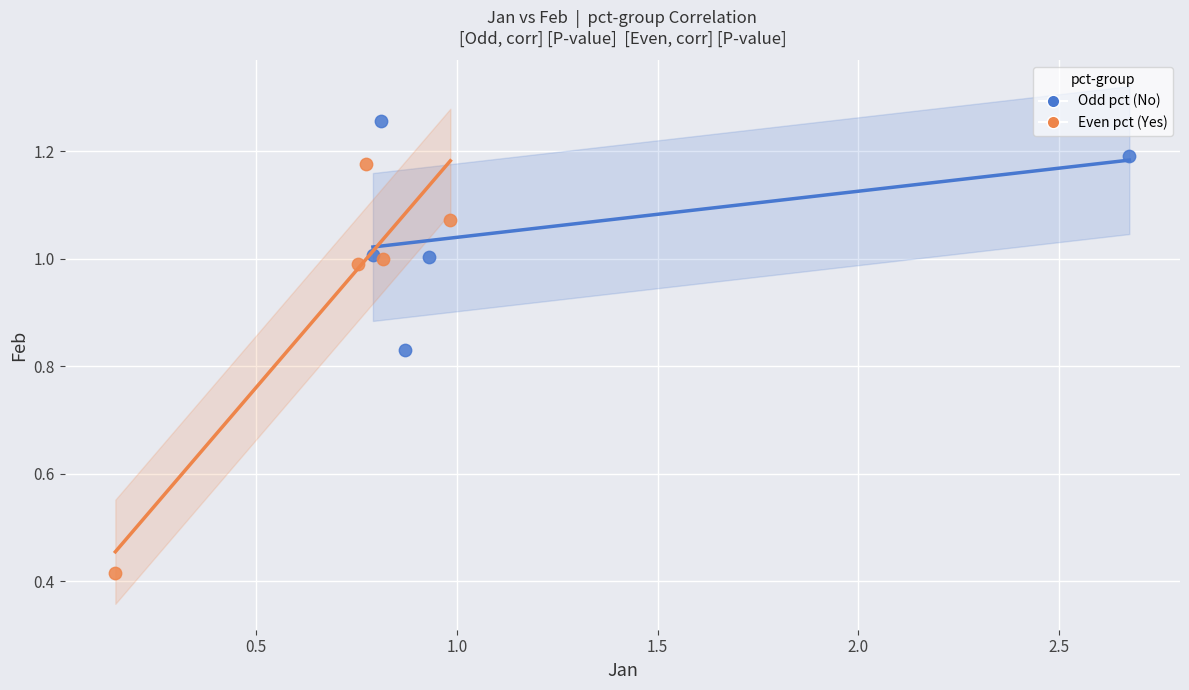

Which series has the widest spread of Y values?

Even pct (Yes)